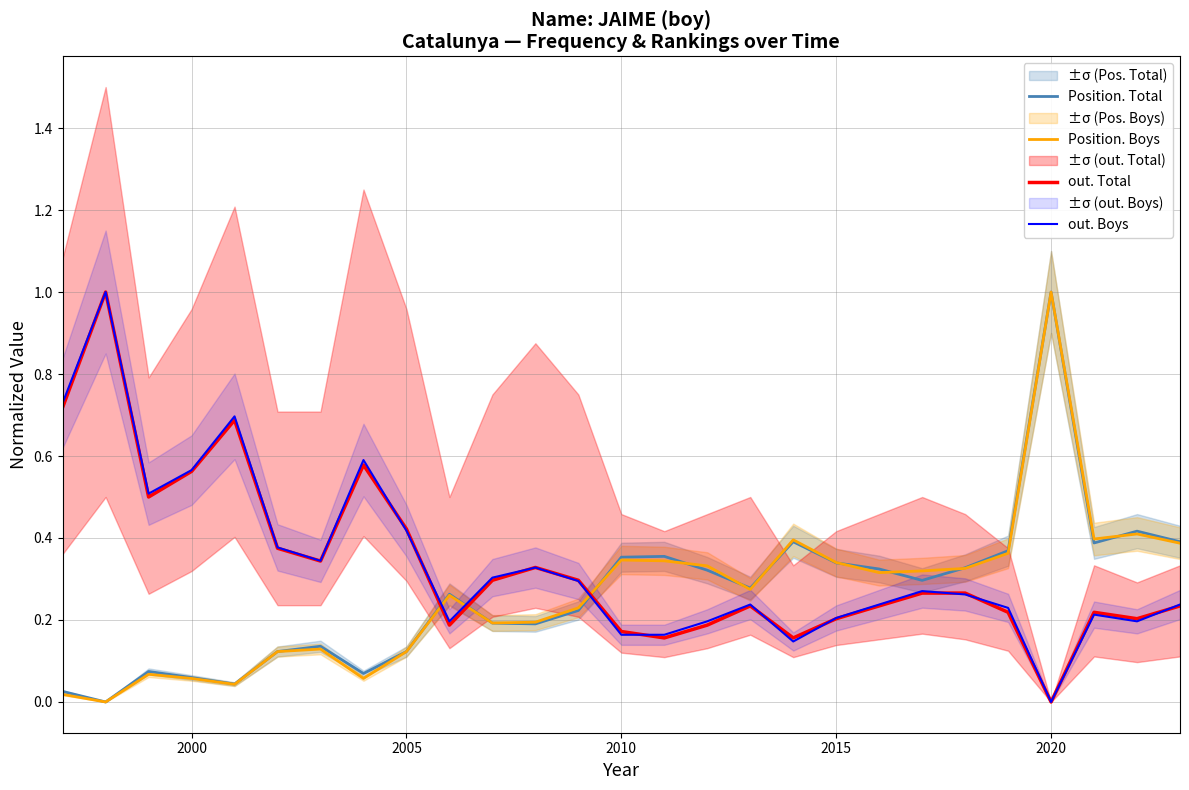

How many series are shown in this chart?

4